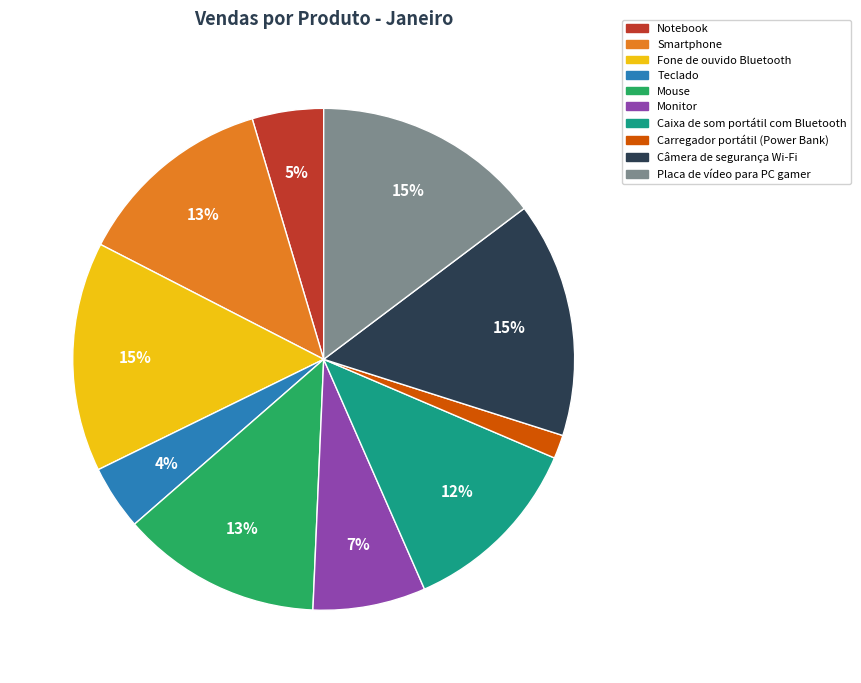

Is the sum of Mouse and Câmera de segurança Wi-Fi greater than half?

No